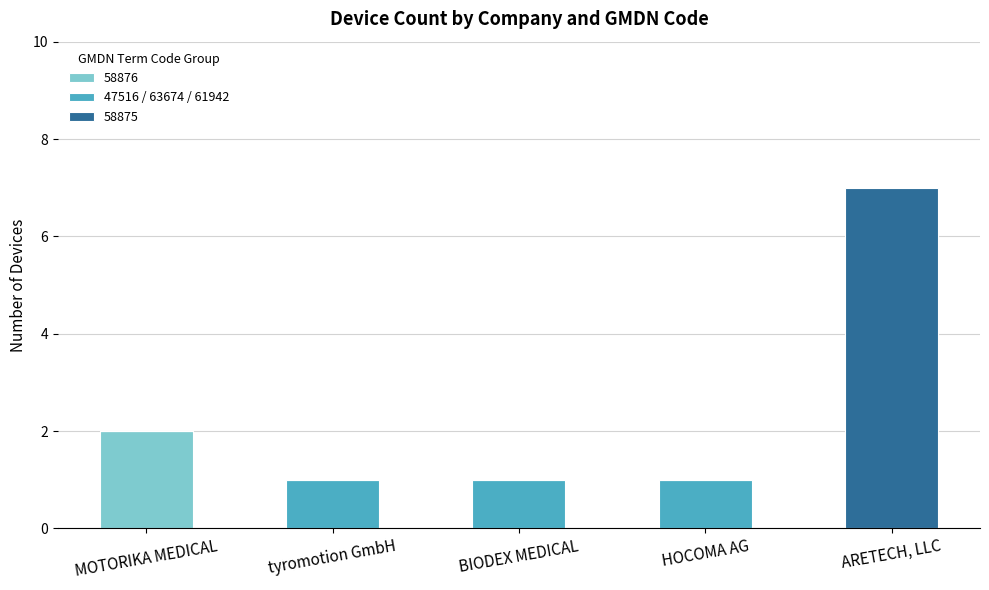

At which category is the sum across all series the highest?

ARETECH, LLC